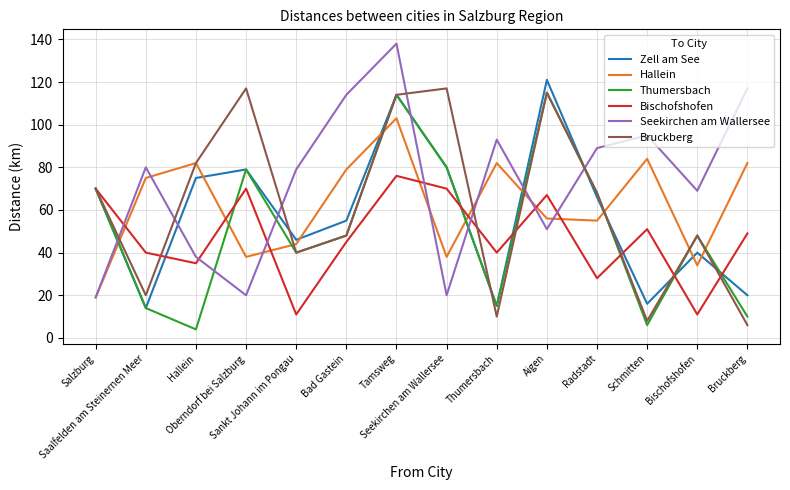

At which category does Seekirchen am Wallersee reach its first local peak?

Saalfelden am Steinernen Meer